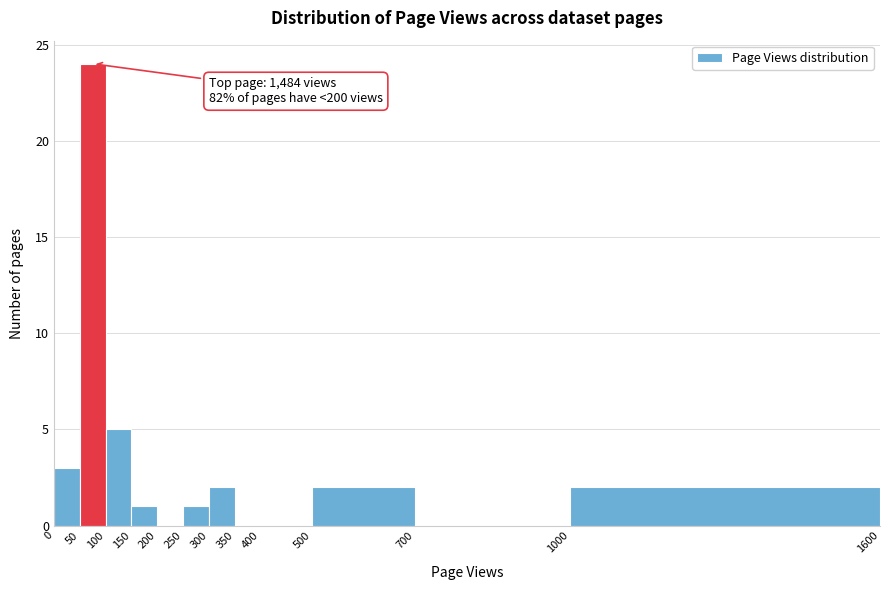

Which range on the x-axis has the tallest bar?

50 to 100